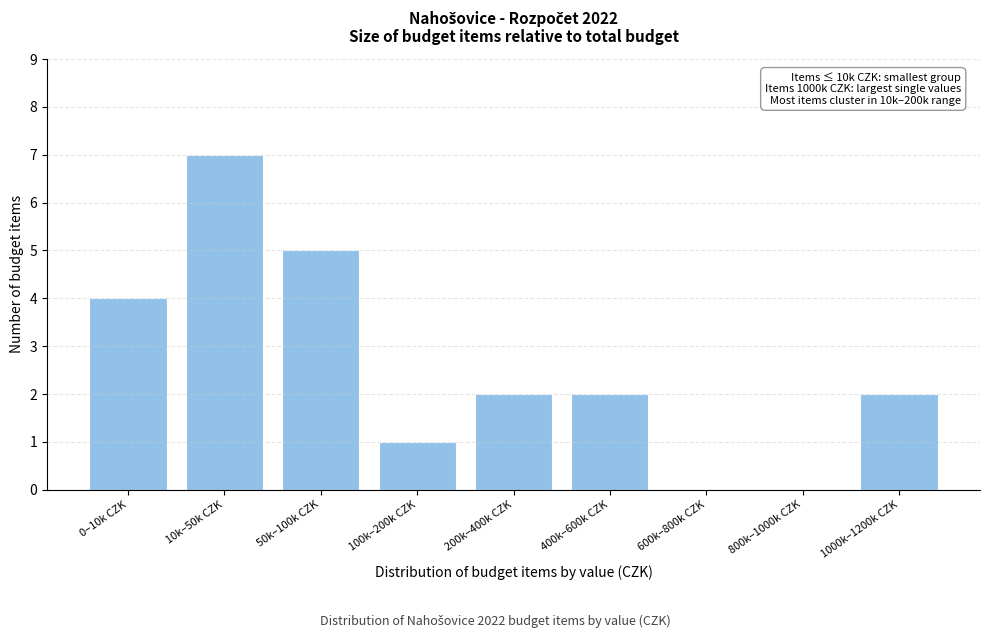

Reading left to right, transcribe all the data shown in this chart.

0–10k CZK=4	10k–50k CZK=7	50k–100k CZK=5	100k–200k CZK=1	200k–400k CZK=2	400k–600k CZK=2	600k–800k CZK=0	800k–1000k CZK=0	1000k–1200k CZK=2